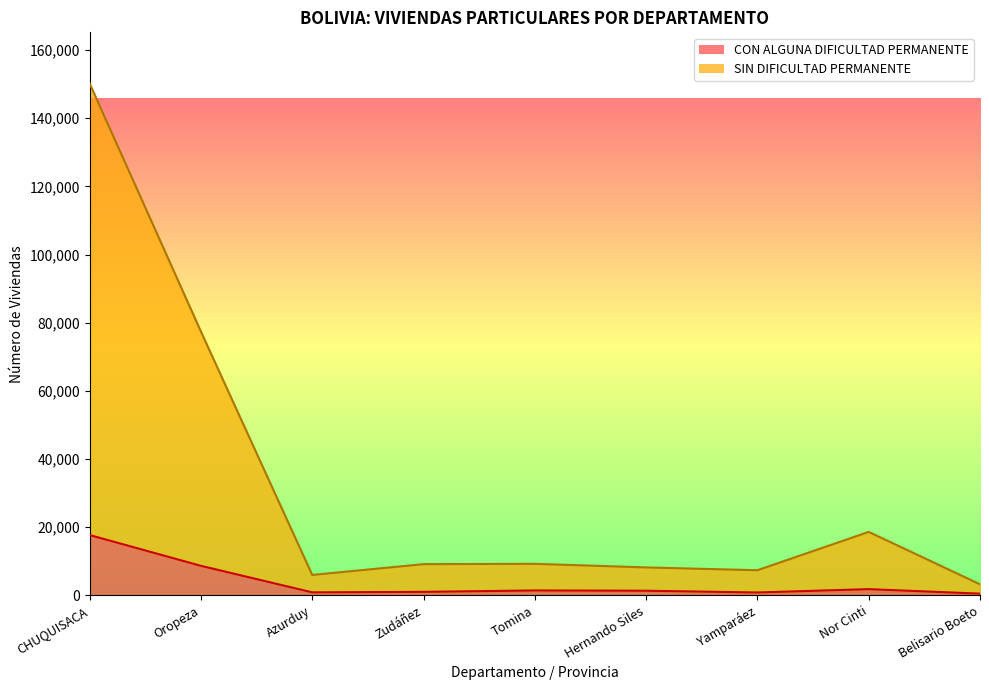

Rank the series by their average value, from lowest to highest.

CON ALGUNA DIFICULTAD PERMANENTE, SIN DIFICULTAD PERMANENTE